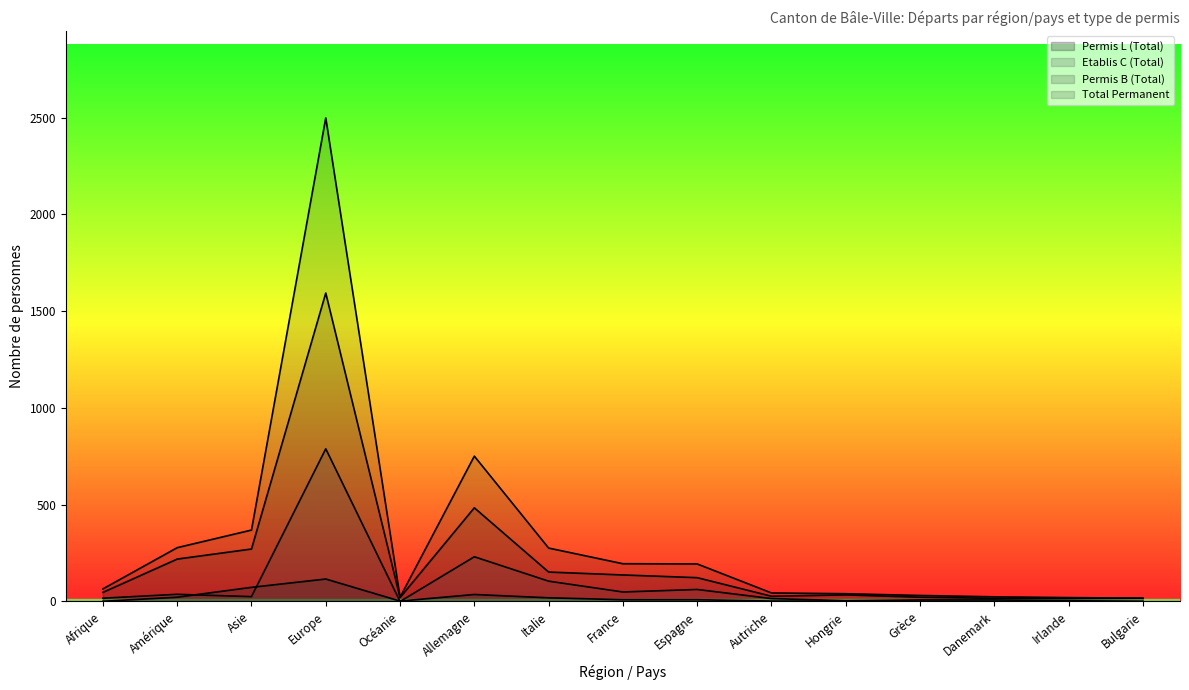

What are all the series names shown in the legend?

Permis B (Total), Etablis C (Total), Permis L (Total), Total Permanent